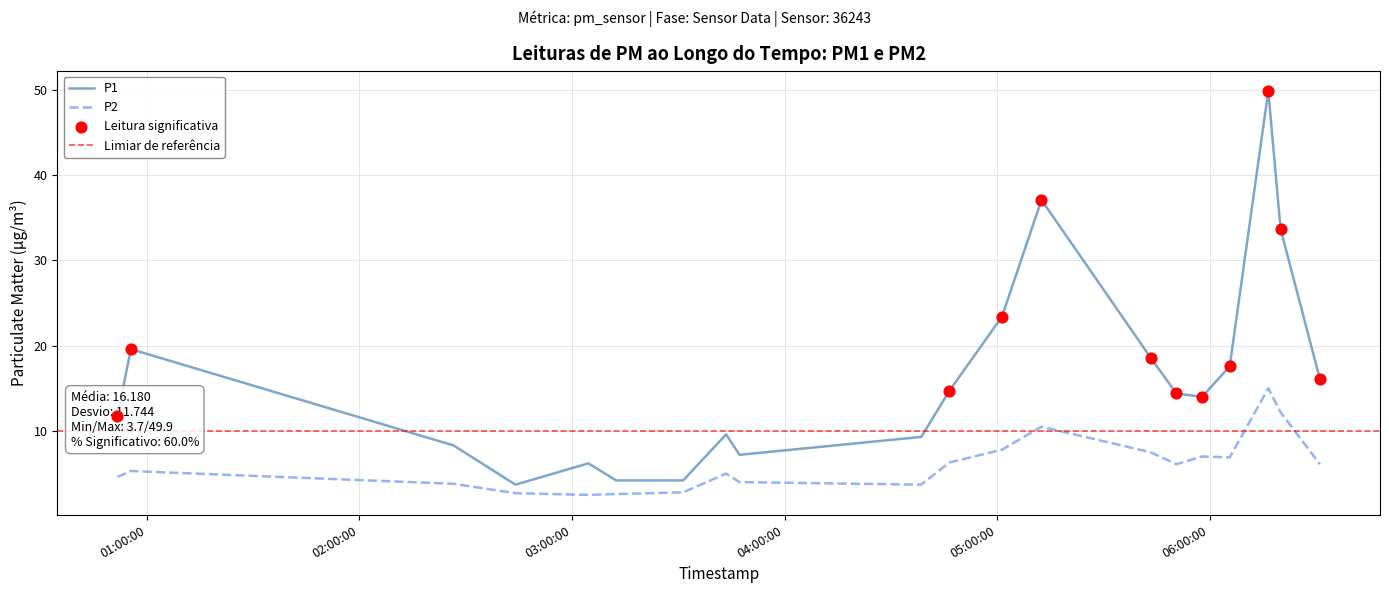

Which series contains the highest Y value?

P1